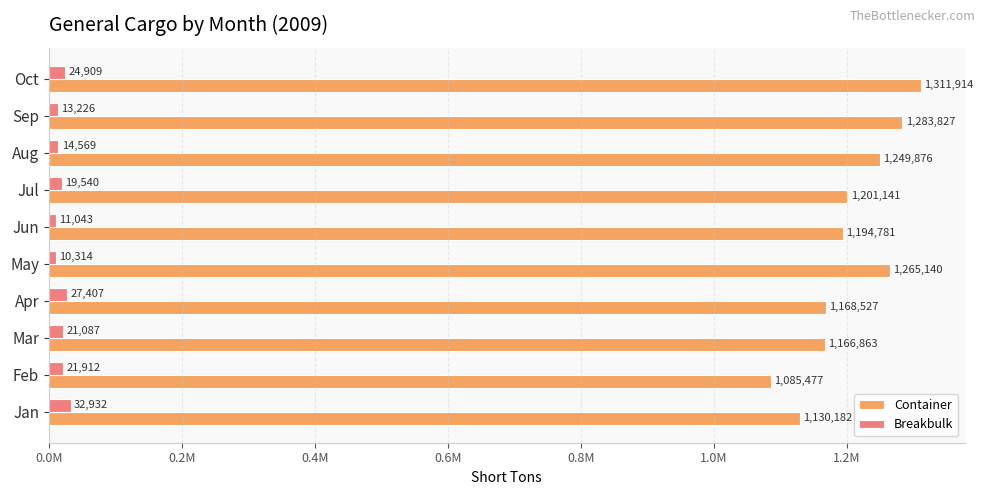

What is the value of the Container bar at the 1st from the left?

1130182